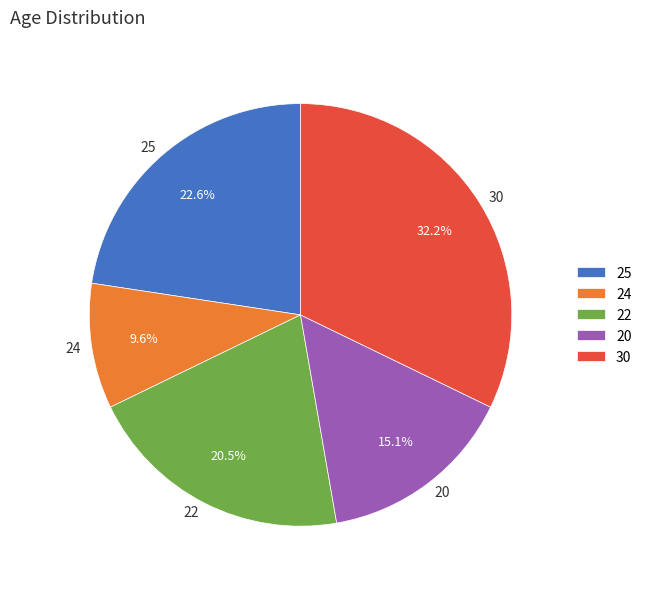

What percentage is the 25 slice, to the nearest percent?

23%